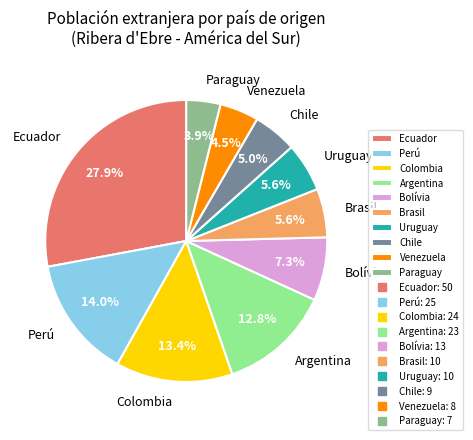

To the nearest percent, what is the difference between the Uruguay and Argentina slice percentages?

7%